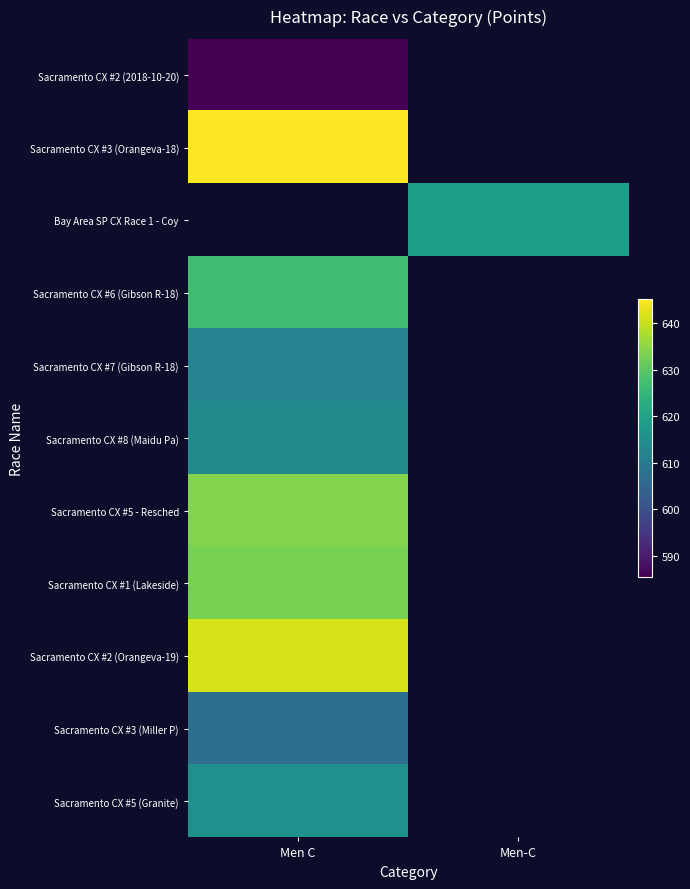

Is the value of Sacramento CX #5 (Granite) at Men C greater than the value of Sacramento CX #8 (Maidu Pa) at Men C?

Yes